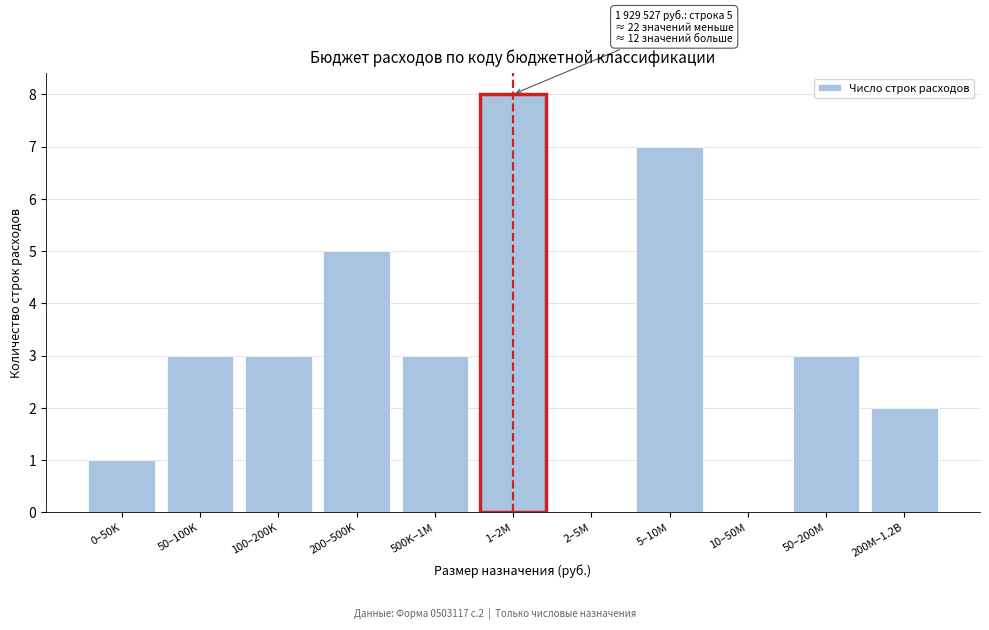

Reading left to right, extract all data points from this chart.

0–50K=1	50–100K=3	100–200K=3	200–500K=5	500K–1M=3	1–2M=8	2–5M=0	5–10M=7	10–50M=0	50–200M=3	200M–1.2B=2